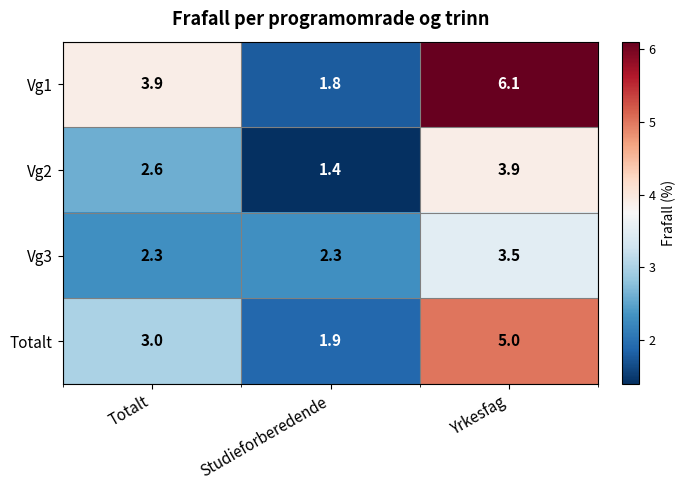

What is the difference between the maximum and minimum values in the Vg1 series?

4.3